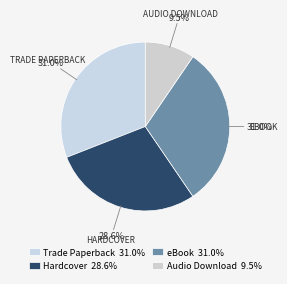

How many slices are in this pie chart?

4